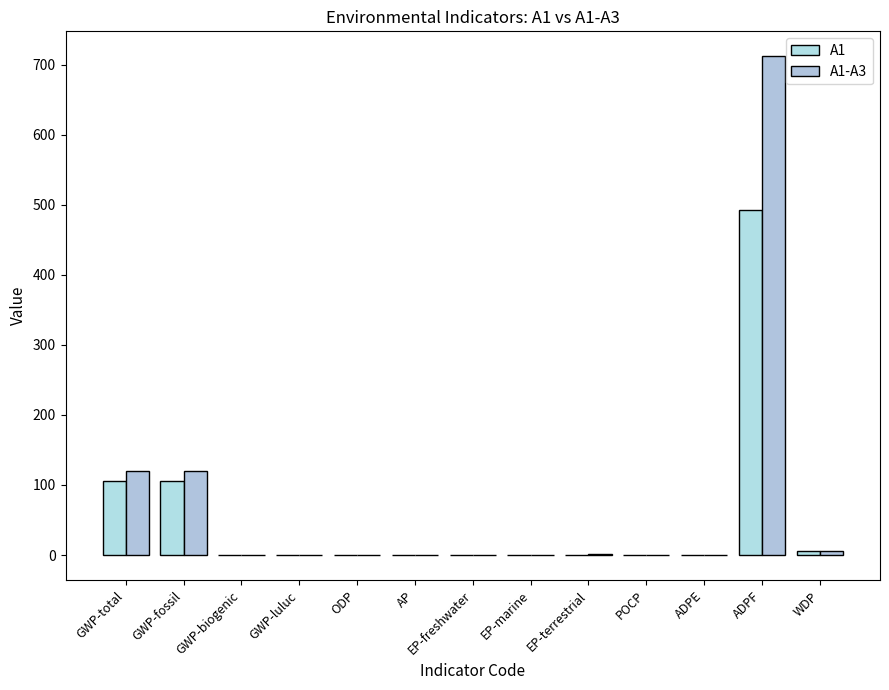

How many groups of bars are there?

13